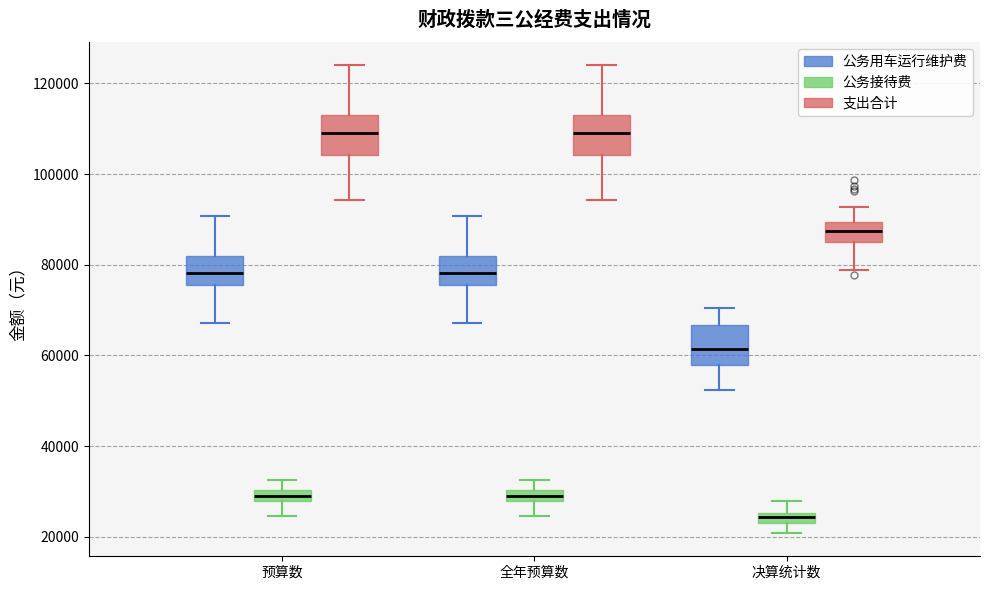

Which box has the lowest median line?

决算统计数 (公务接待费)